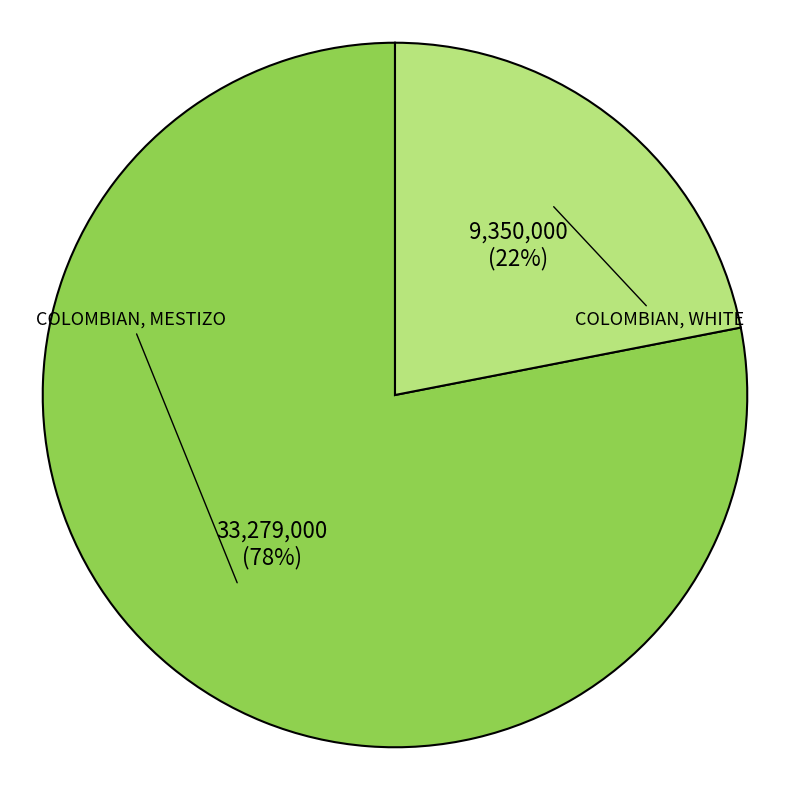

What is the ratio of the value at COLOMBIAN, WHITE to the value at COLOMBIAN, MESTIZO?

0.3